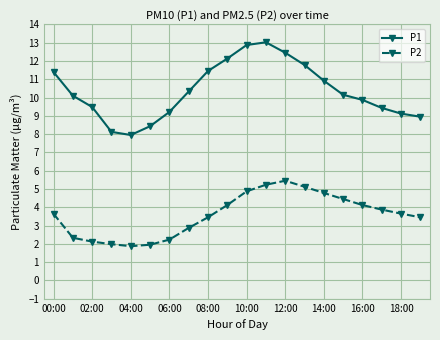

What is the minimum value shown in the chart?

1.9